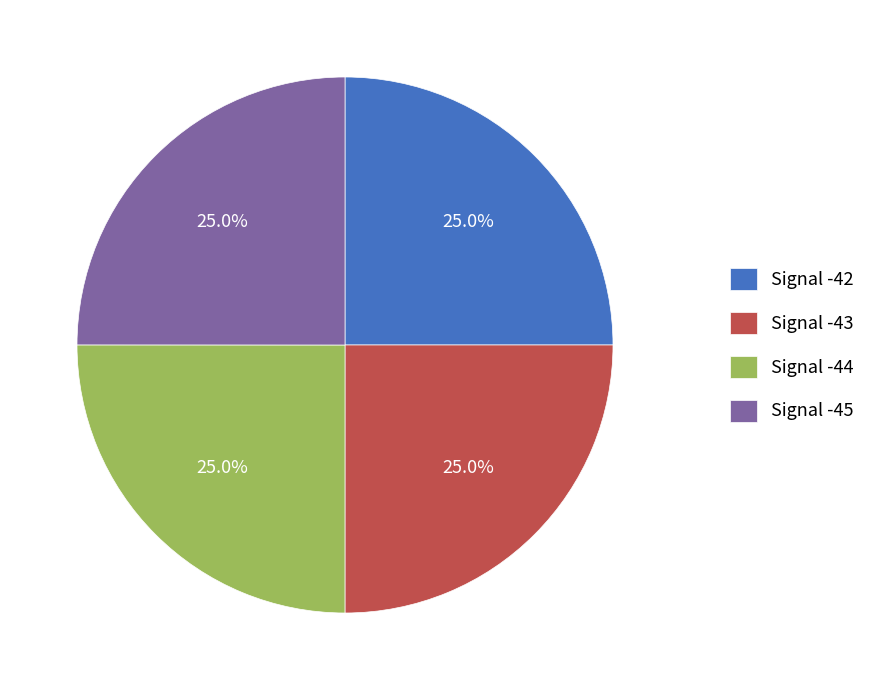

Approximately how many times larger is the value at Signal -43 compared to Signal -45?

1.0